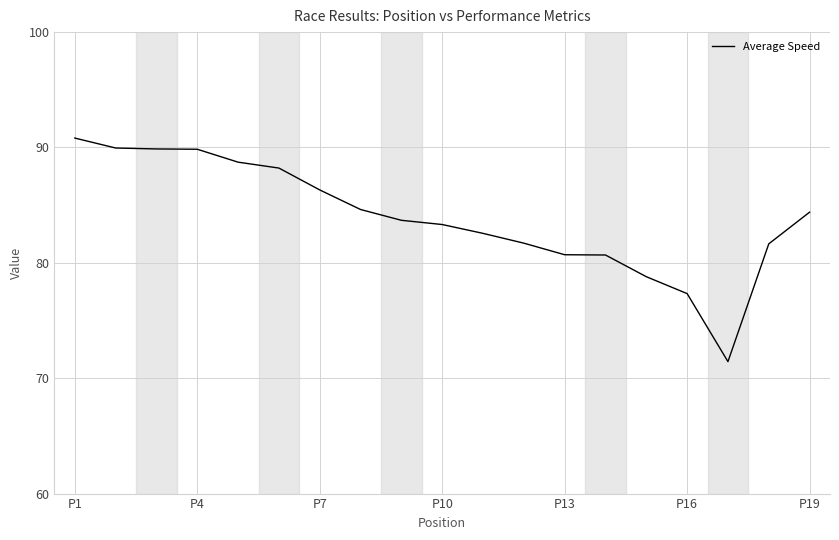

What is the minimum value shown in the chart?

71.4